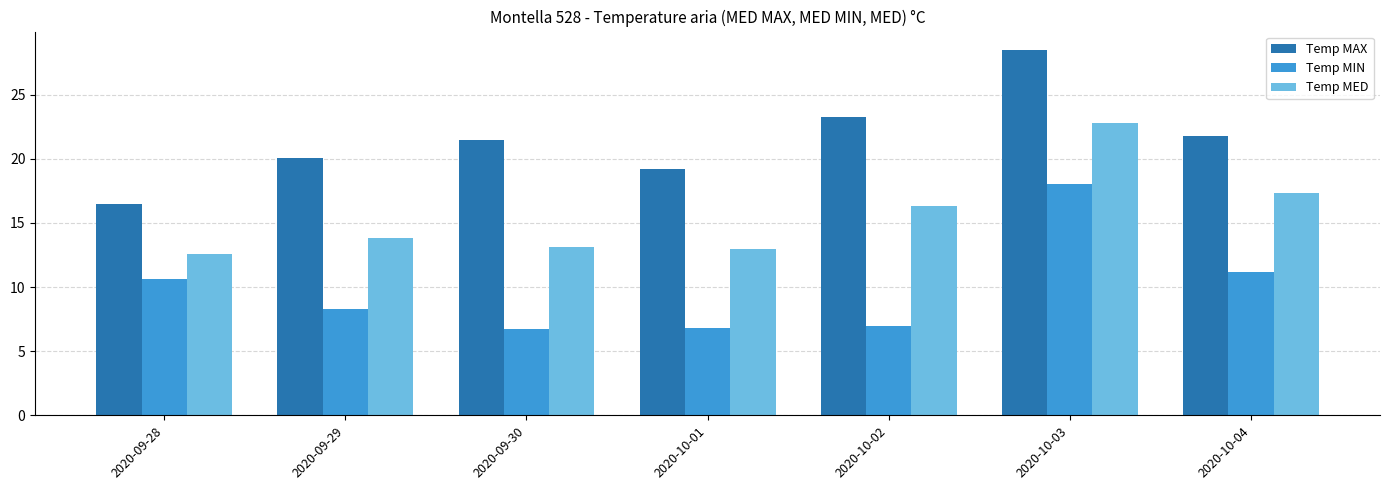

What is the label of the 3rd bar from the right?

2020-10-02